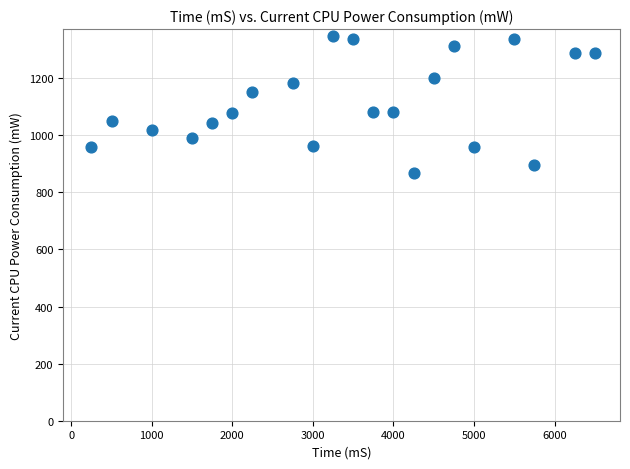

What is the range of Y values (max minus min)?

480.0